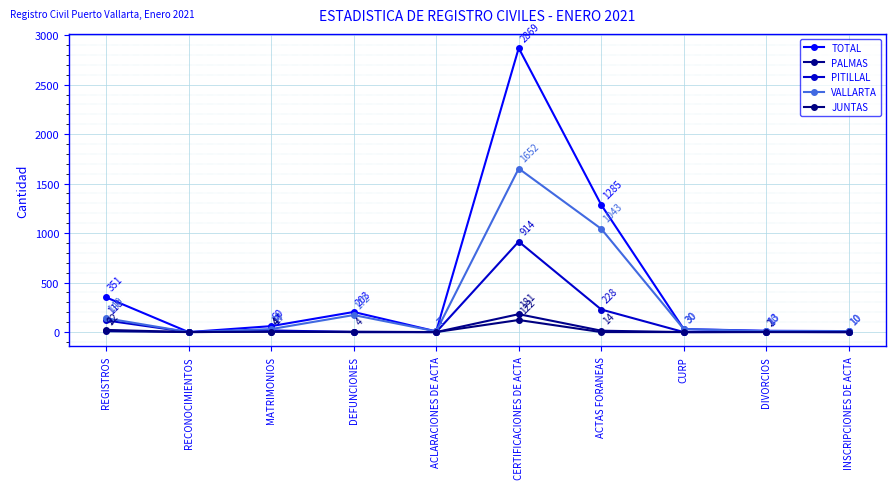

Between RECONOCIMIENTOS and INSCRIPCIONES DE ACTA, which series saw the biggest shift?

TOTAL